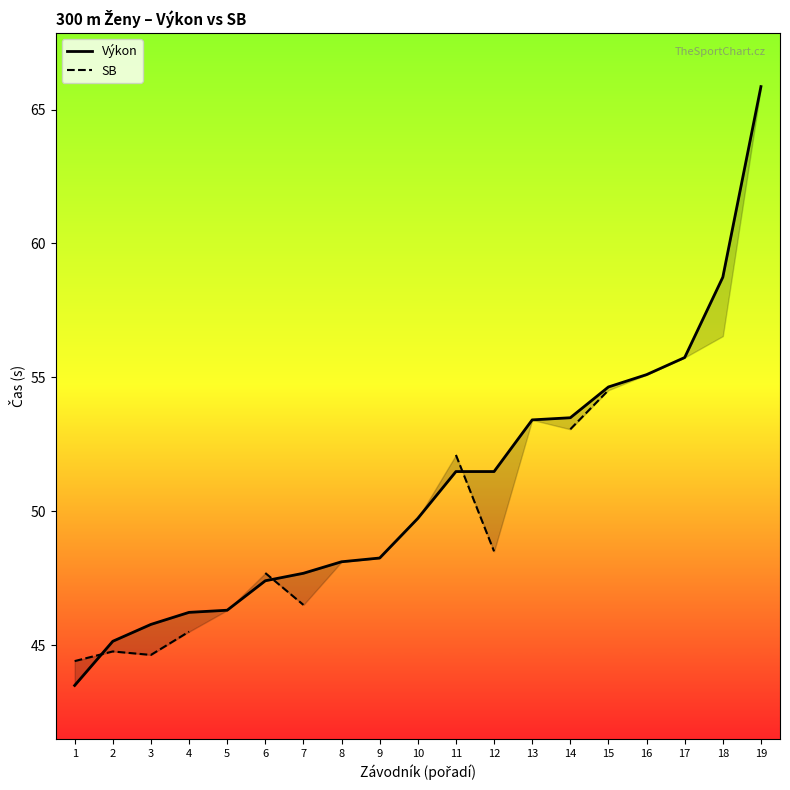

Which has a higher value, 15 or 7?

15